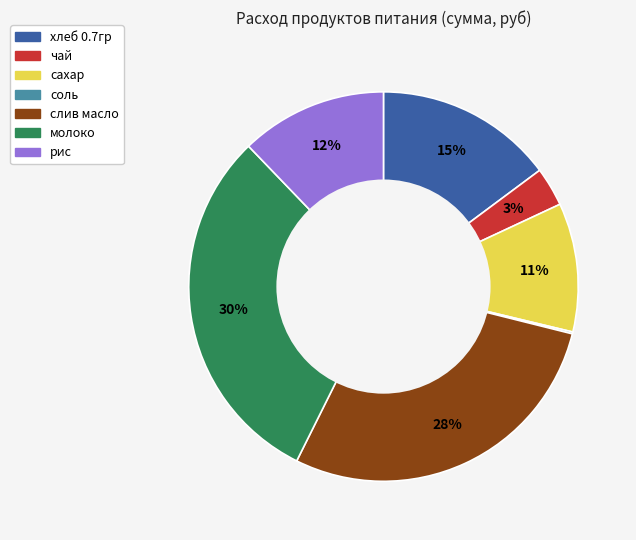

What is the largest slice in the pie chart?

молоко